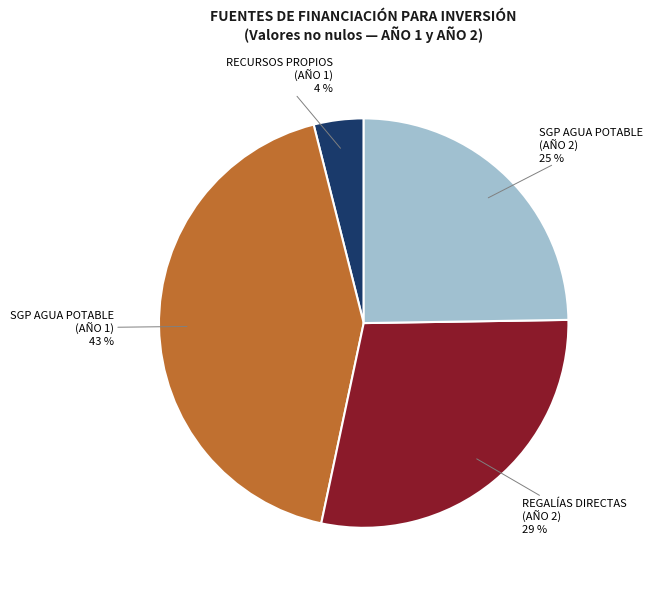

How many segments does this pie chart have?

4